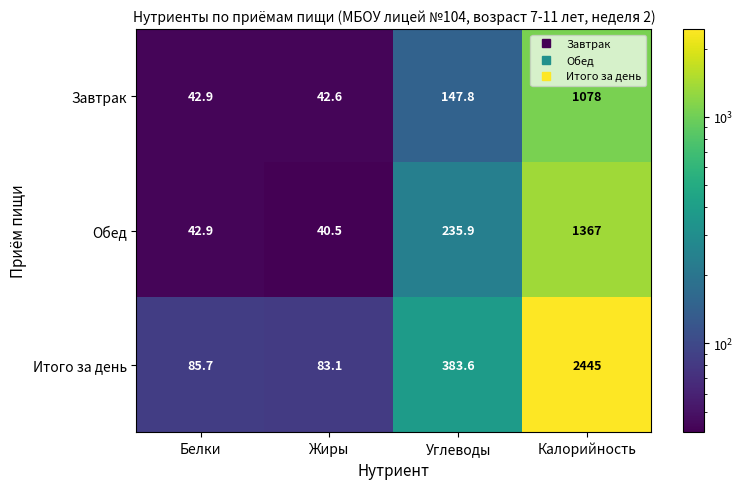

List the series in order of their overall mean, highest first.

Итого за день, Обед, Завтрак